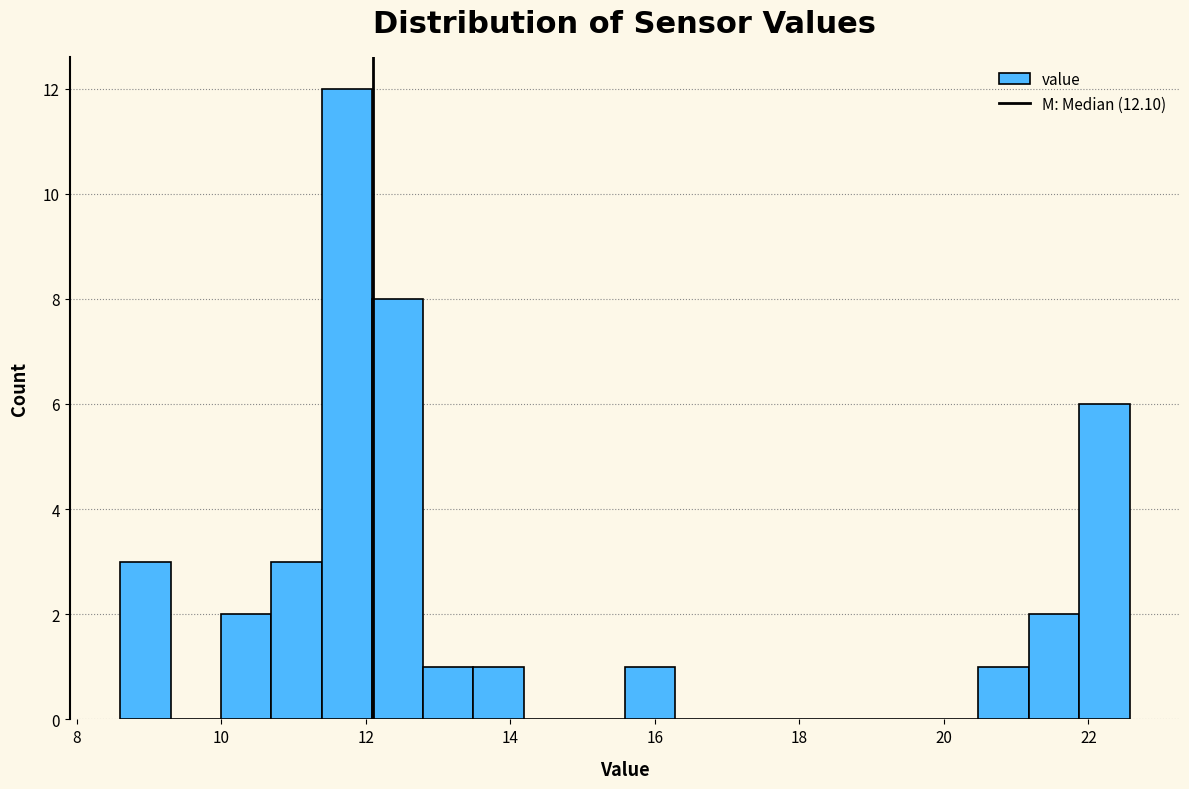

Around what value on the x-axis is the tallest bar? Give the approximate position of its centre, as read against the axis.

11.8